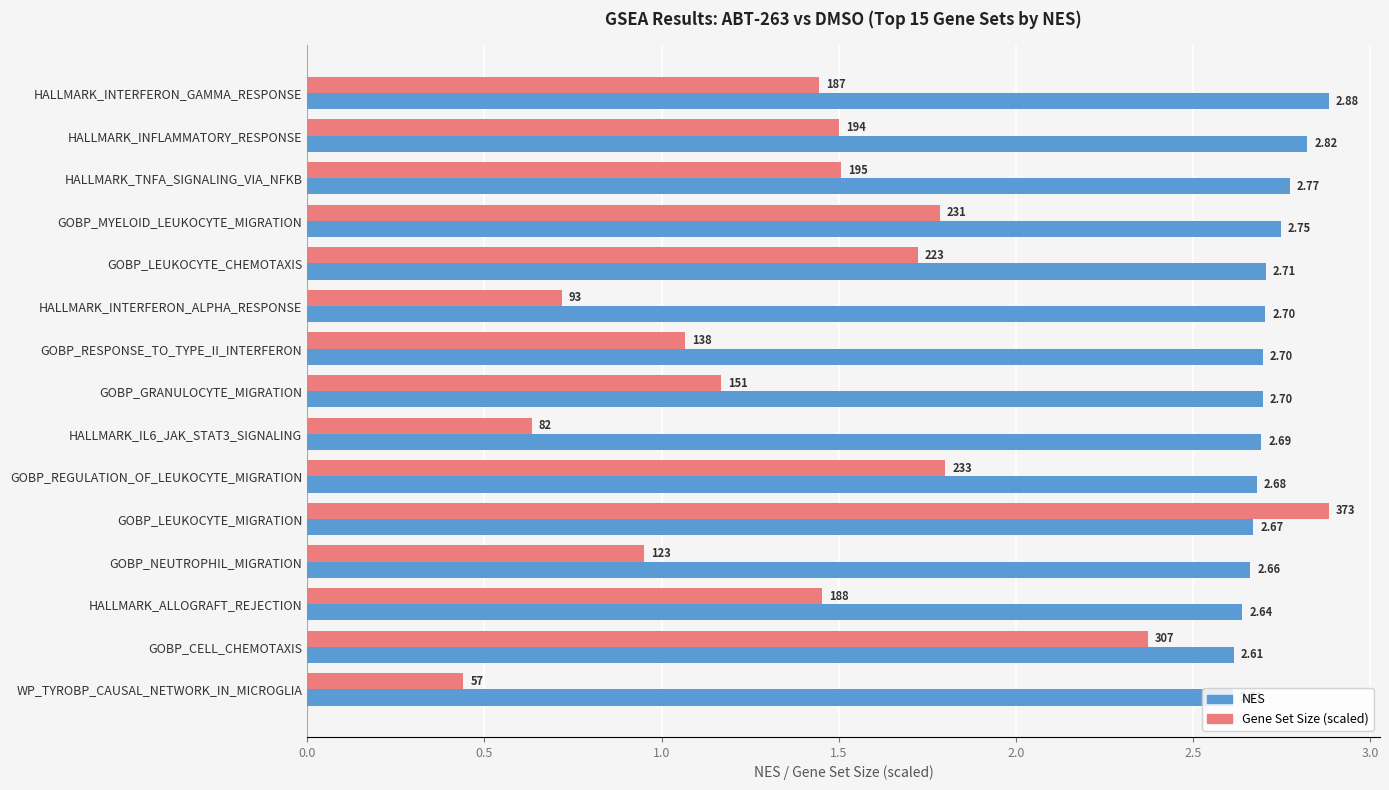

Which series changed the most between GOBP_LEUKOCYTE_CHEMOTAXIS and GOBP_GRANULOCYTE_MIGRATION?

Gene Set Size (scaled)